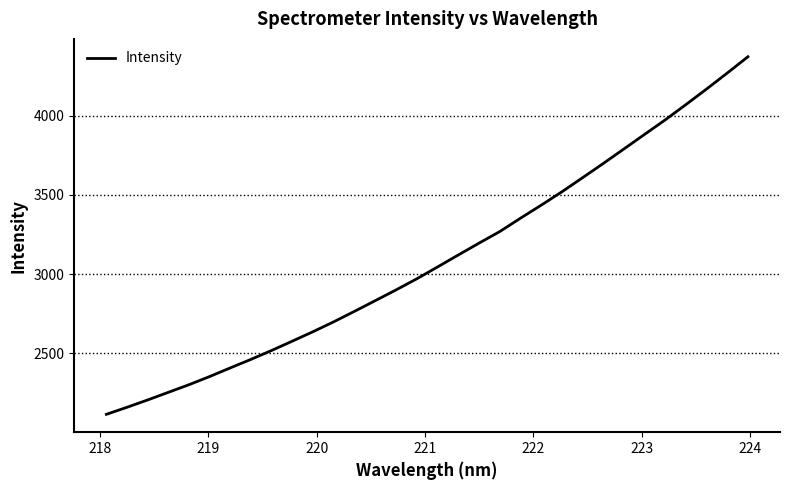

What is the greatest value displayed?

4372.2